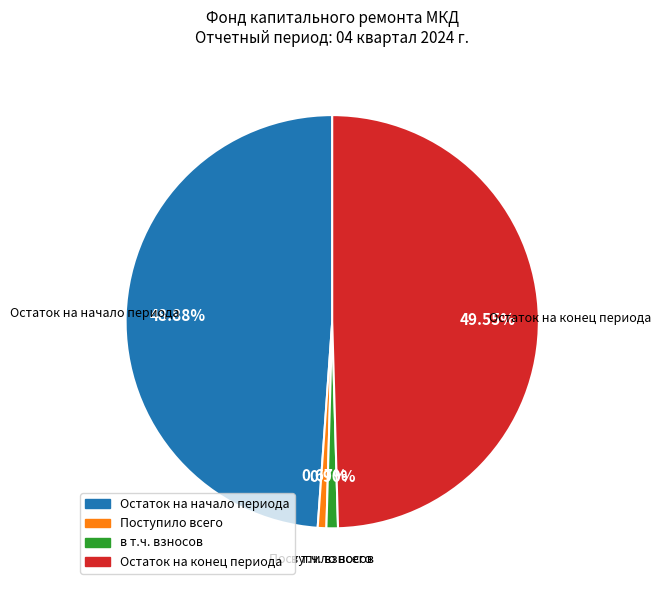

Is there any slice that represents more than half of the pie?

No